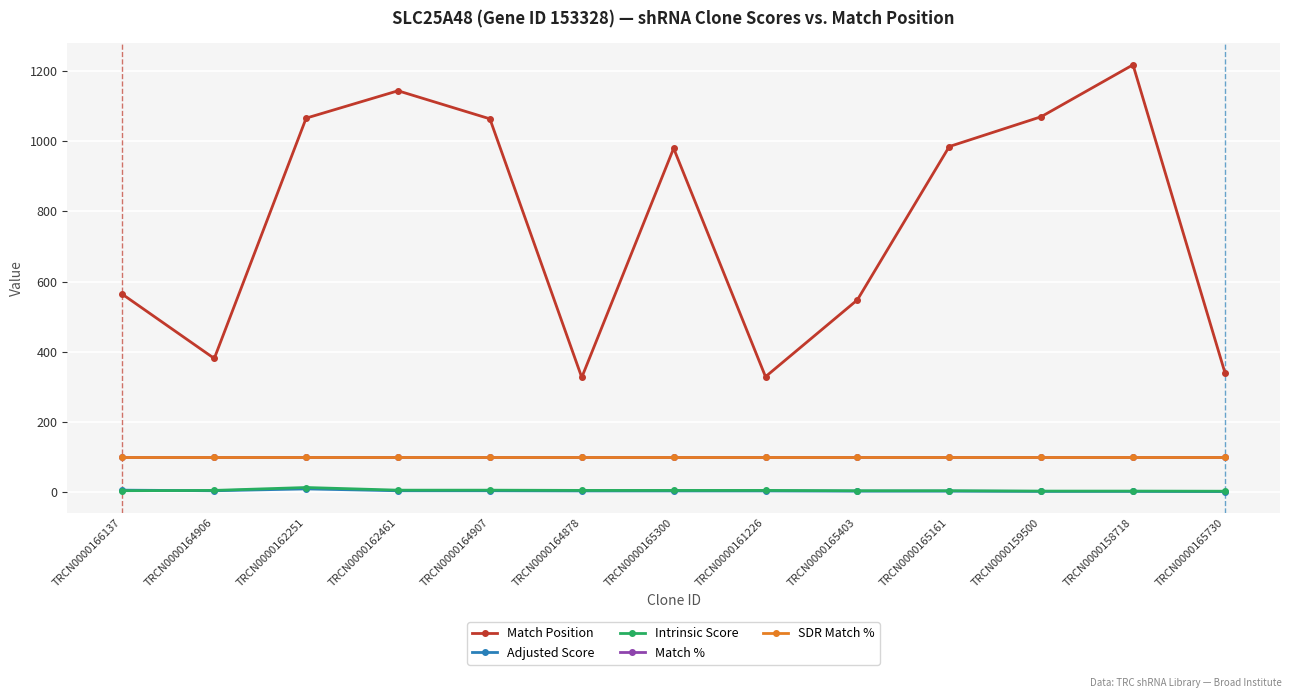

The Match % series shows 163.2 at TRCN0000161226. True or false?

False